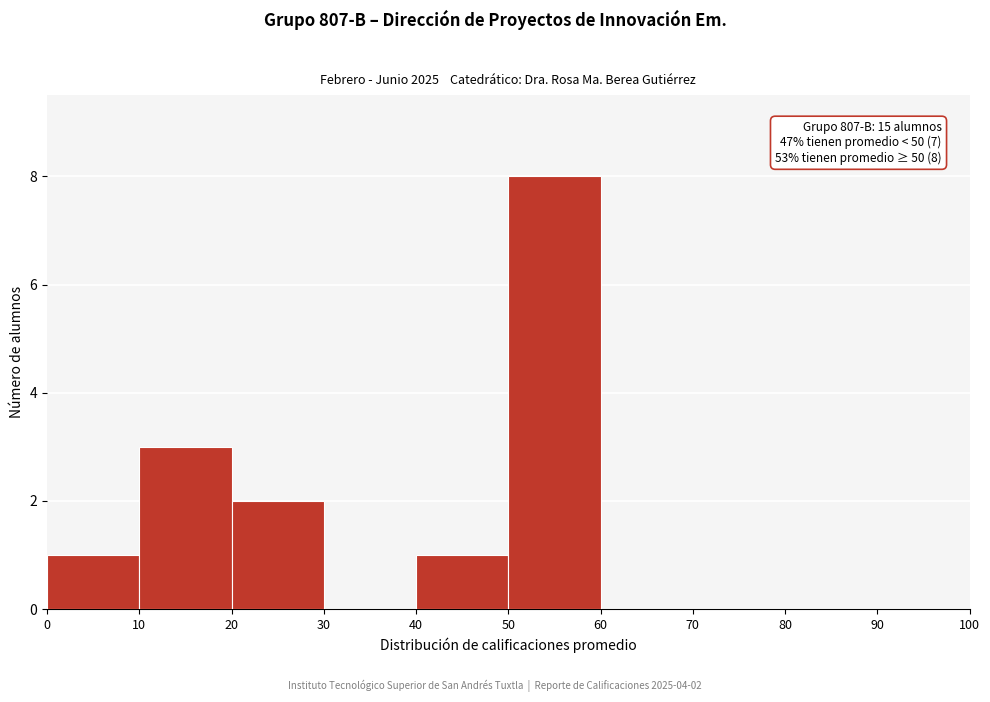

Over which range of the x-axis is the bar tallest?

50 to 60